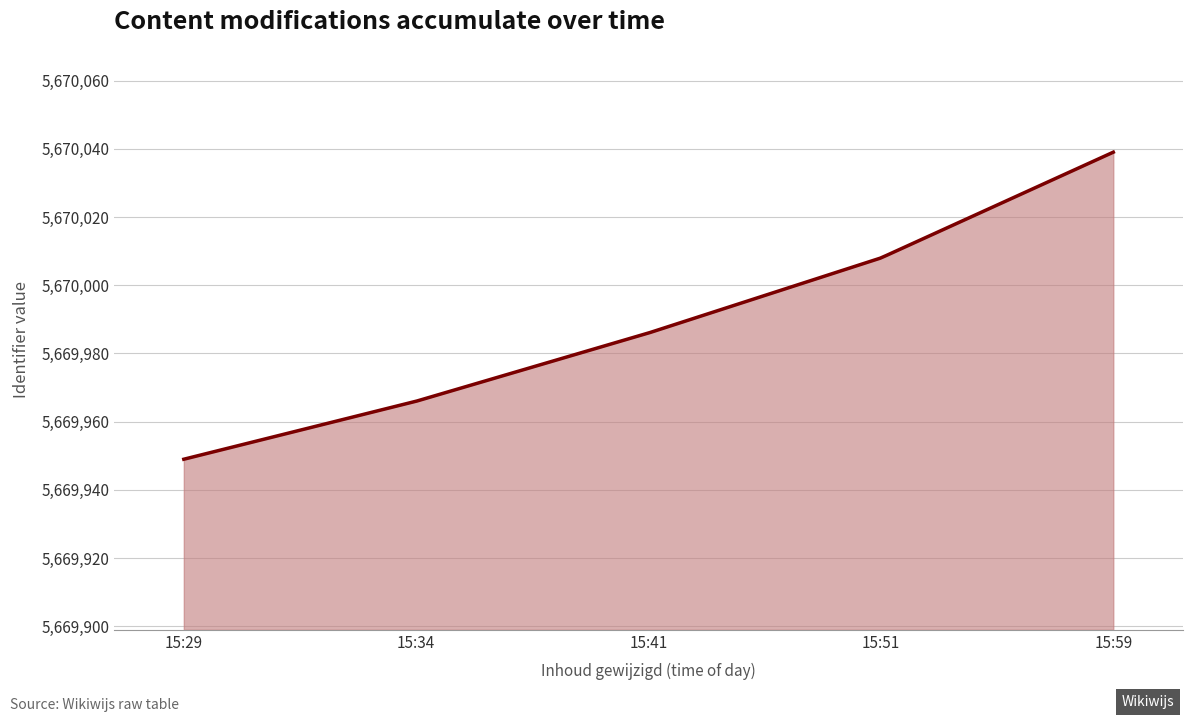

What is the greatest value displayed?

5670039.0